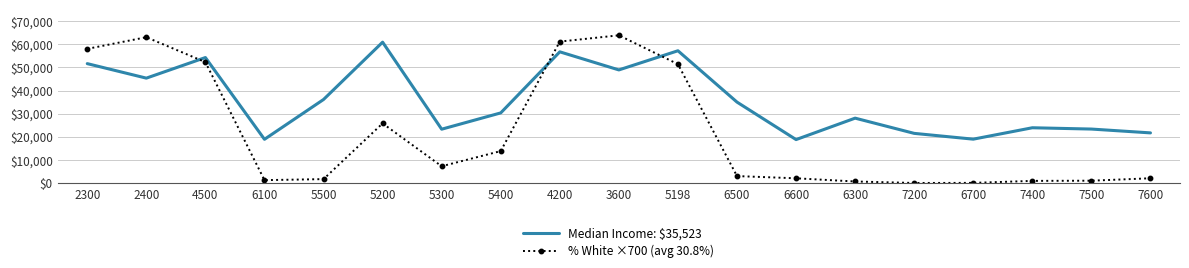

The Median Income: $35,523 series shows 4735.9 at 6100. True or false?

False